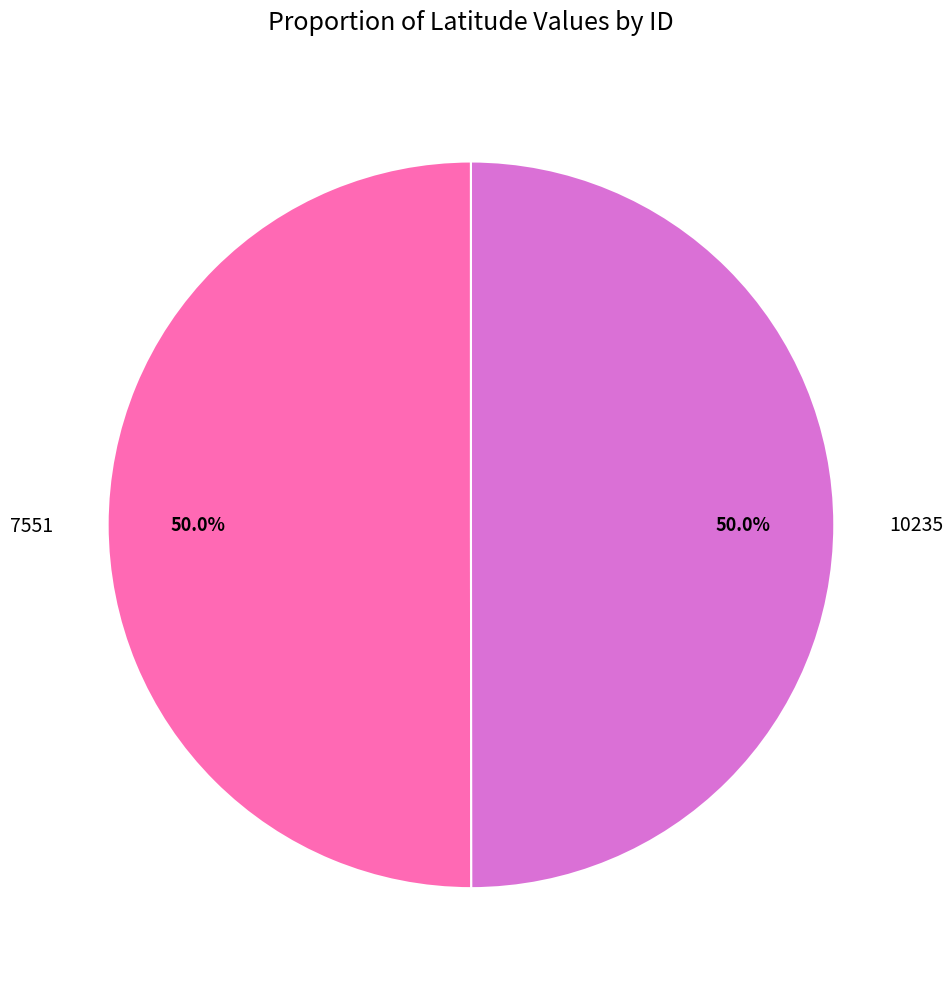

Approximately how many times larger is the value at 10235 compared to 7551?

1.0